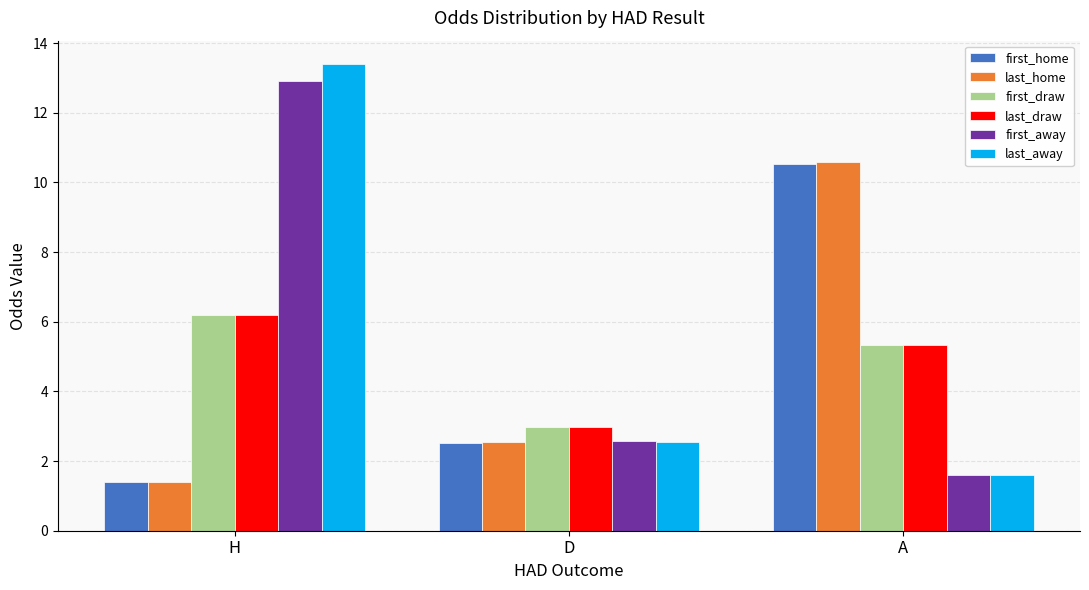

What is the total value across all series at A?

35.0